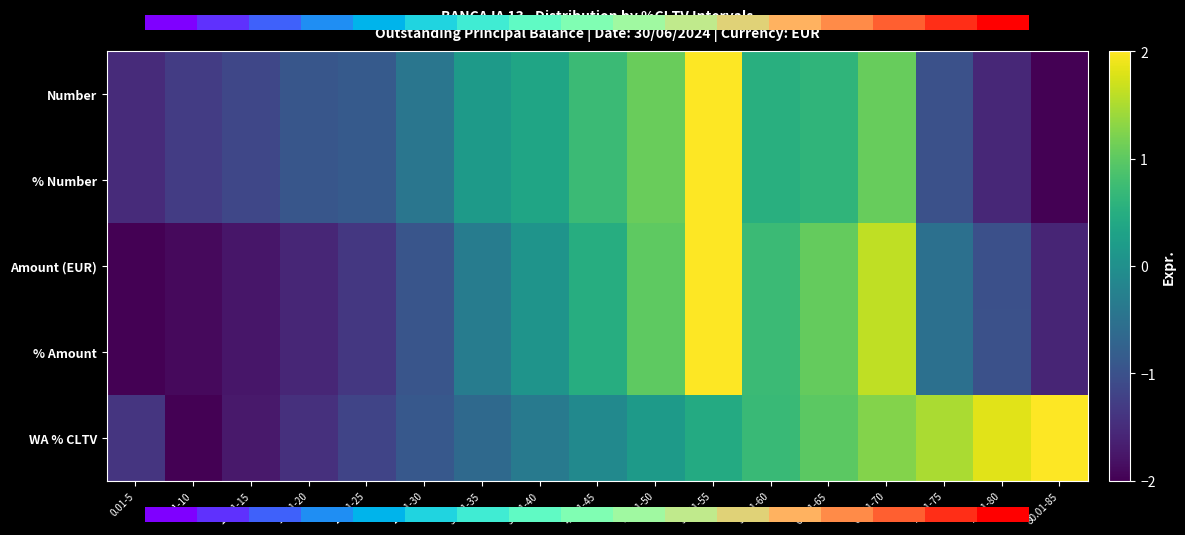

Rank the series by their maximum value, from highest to lowest.

% Number, Amount (EUR), % Amount, WA % CLTV, 0.0